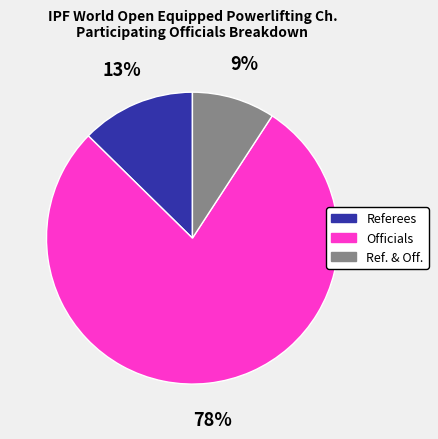

To the nearest percent, what portion does Officials represent?

78%